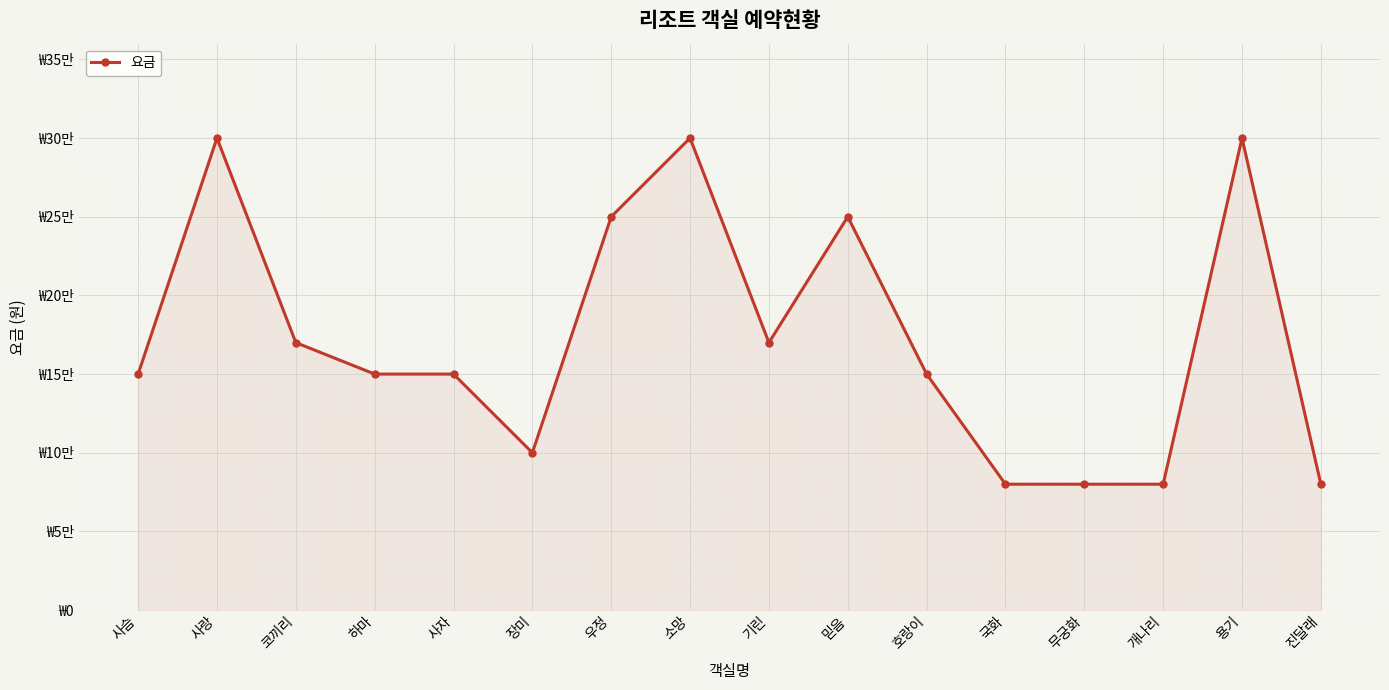

True or false: the data shows 116111 at 코끼리.

False